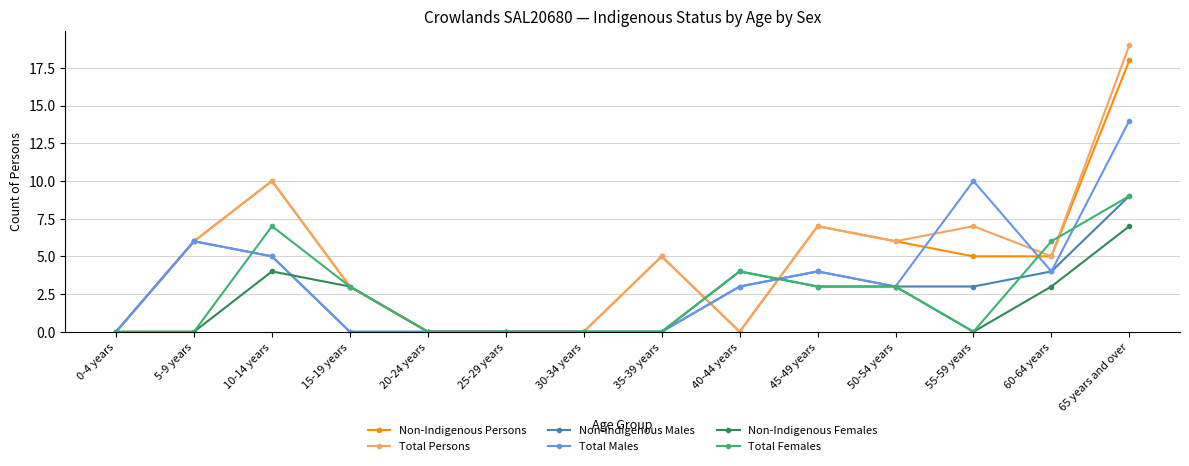

Reading left to right, list all the values displayed in this chart.

Non-Indigenous Persons: 0	6	10	3	0	0	0	5	0	7	6	5	5	18
Total Persons: 0	6	10	3	0	0	0	5	0	7	6	7	5	19
Non-Indigenous Males: 0	6	5	0	0	0	0	0	3	4	3	3	4	9
Total Males: 0	6	5	0	0	0	0	0	3	4	3	10	4	14
Non-Indigenous Females: 0	0	4	3	0	0	0	0	4	3	3	0	3	7
Total Females: 0	0	7	3	0	0	0	0	4	3	3	0	6	9